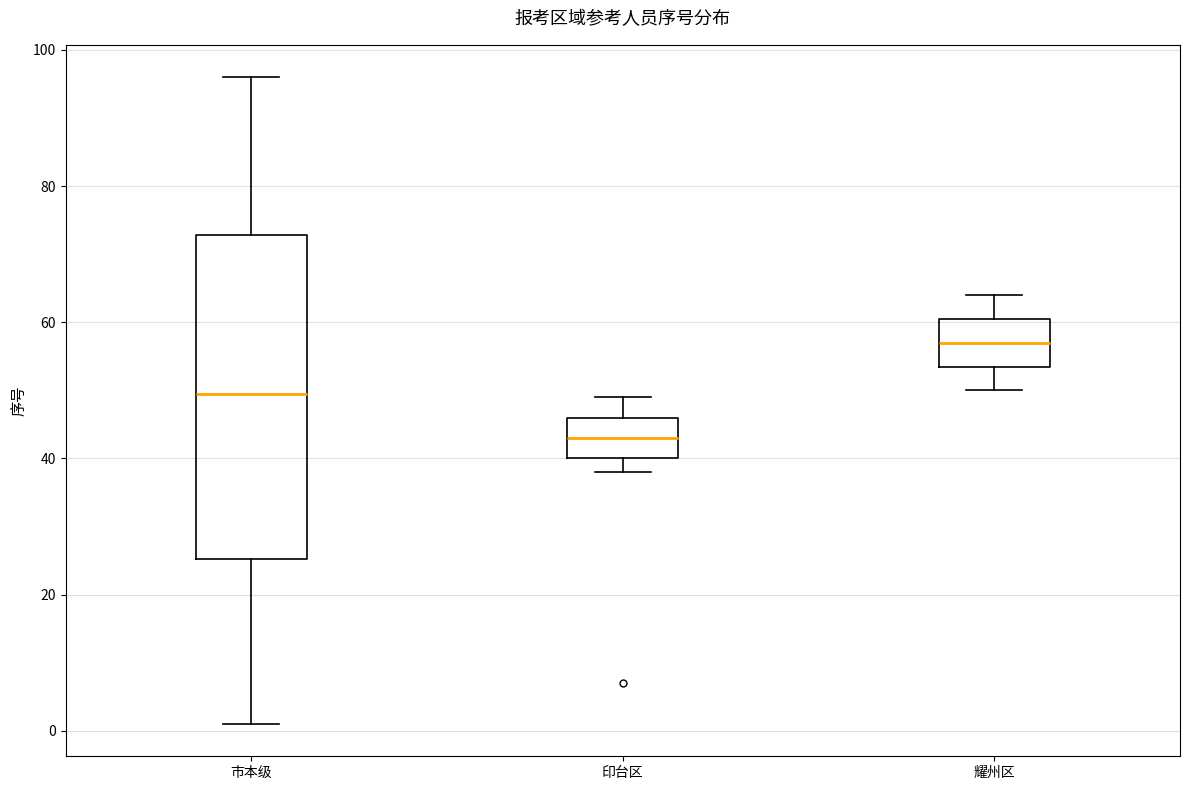

Reading left to right, transcribe this box plot: for each box, give where its median line is, the range the box spans, and where its two whiskers end, as read against the y-axis. The values are not printed on the chart, so give them approximately, as read against the axis.

市本级: median 50, box 26 to 72, whiskers 2 to 96
印台区: median 44, box 40 to 46, whiskers 38 to 50
耀州区: median 58, box 54 to 60, whiskers 50 to 64